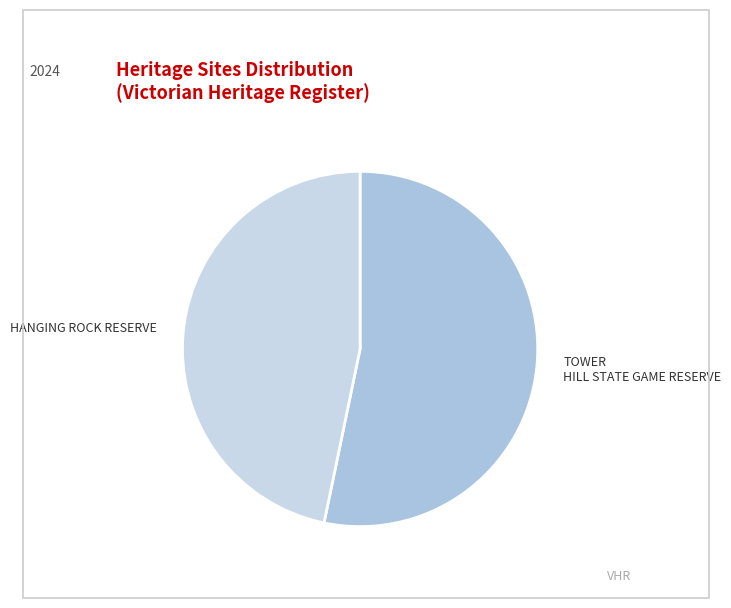

Is it true that TOWER HILL STATE GAME RESERVE is 48% of the pie?

False